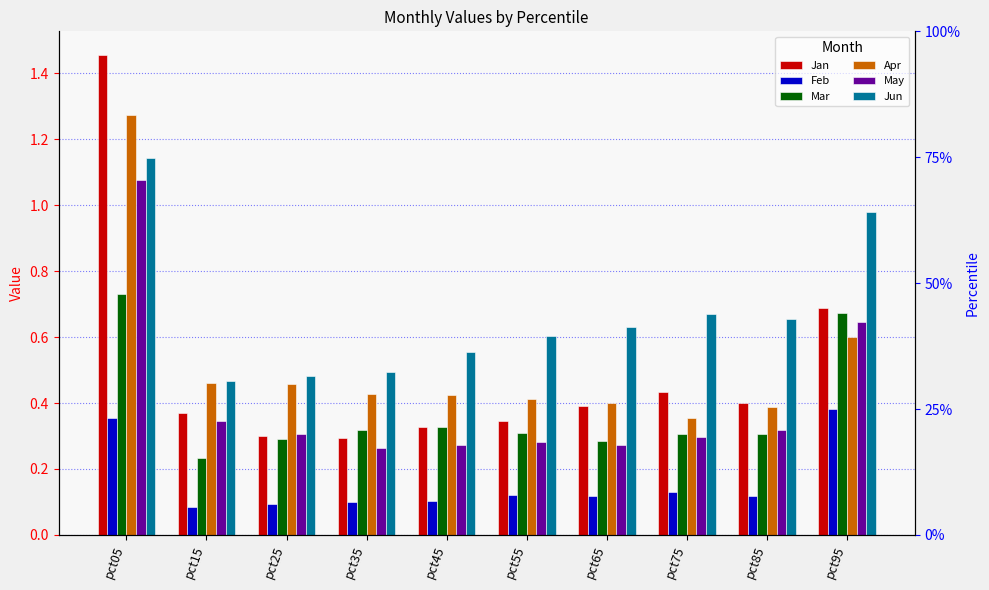

Which category has the lowest value across all series?

pct15